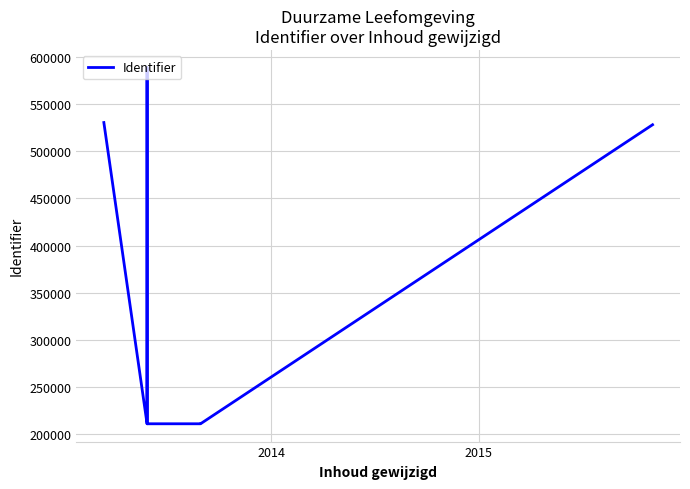

True or false: there are more than 2 points higher than both neighbors.

False